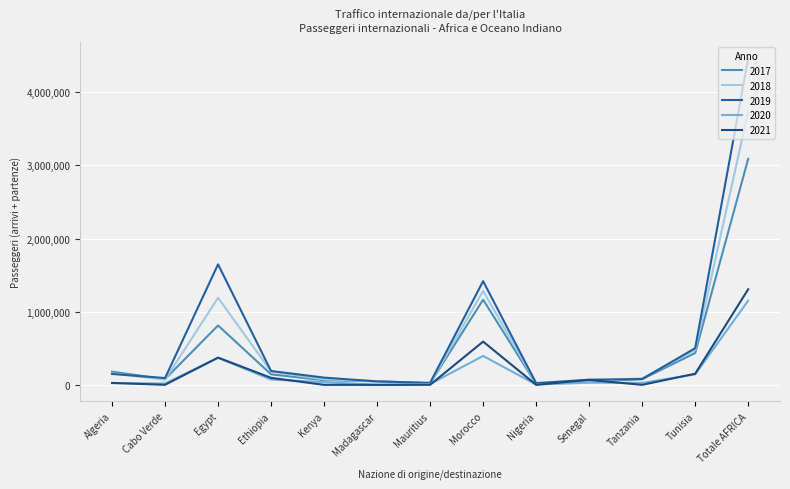

Where is the first local maximum for 2021?

Egypt